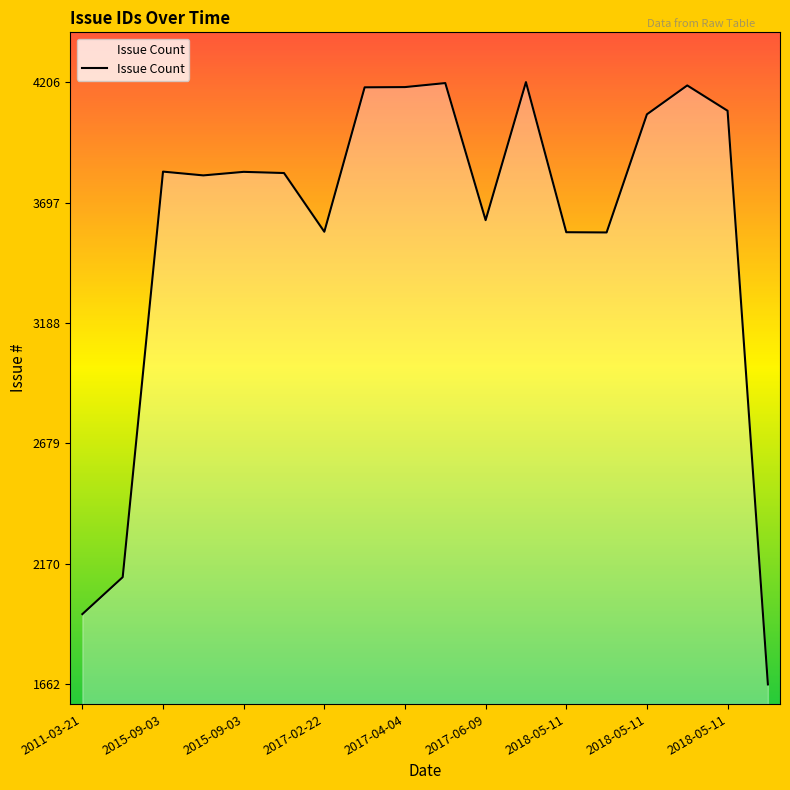

What is the smallest value displayed?

1662